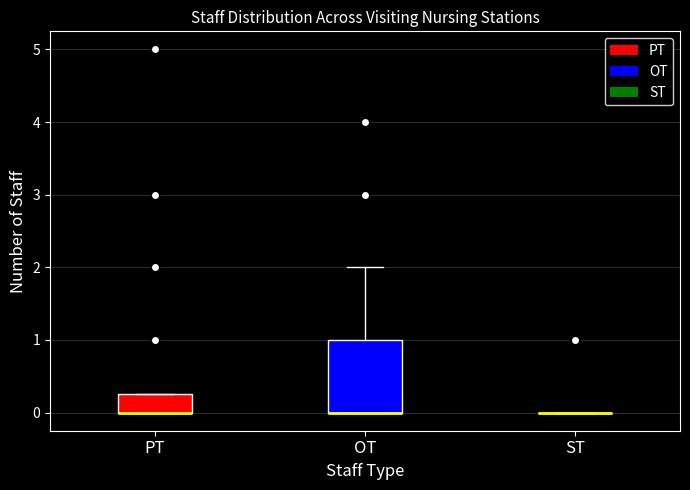

Reading left to right, transcribe this box plot: for each box, give where its median line is, the range the box spans, and where its two whiskers end, as read against the y-axis. The values are not printed on the chart, so give them approximately, as read against the axis.

PT: median 0.0 (drawn on the box's lower edge), box 0.0 to 0.3, whiskers 0.0 to 0.3
OT: median 0.0 (drawn on the box's lower edge), box 0.0 to 1.0, whiskers 0.0 to 2.0
ST: box collapsed to a line at 0.0, whiskers 0.0 to 0.0